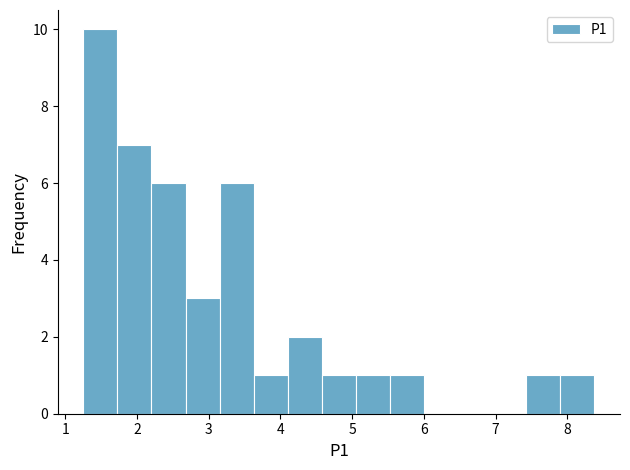

Over which range of the x-axis is the bar tallest?

1.3 to 1.7